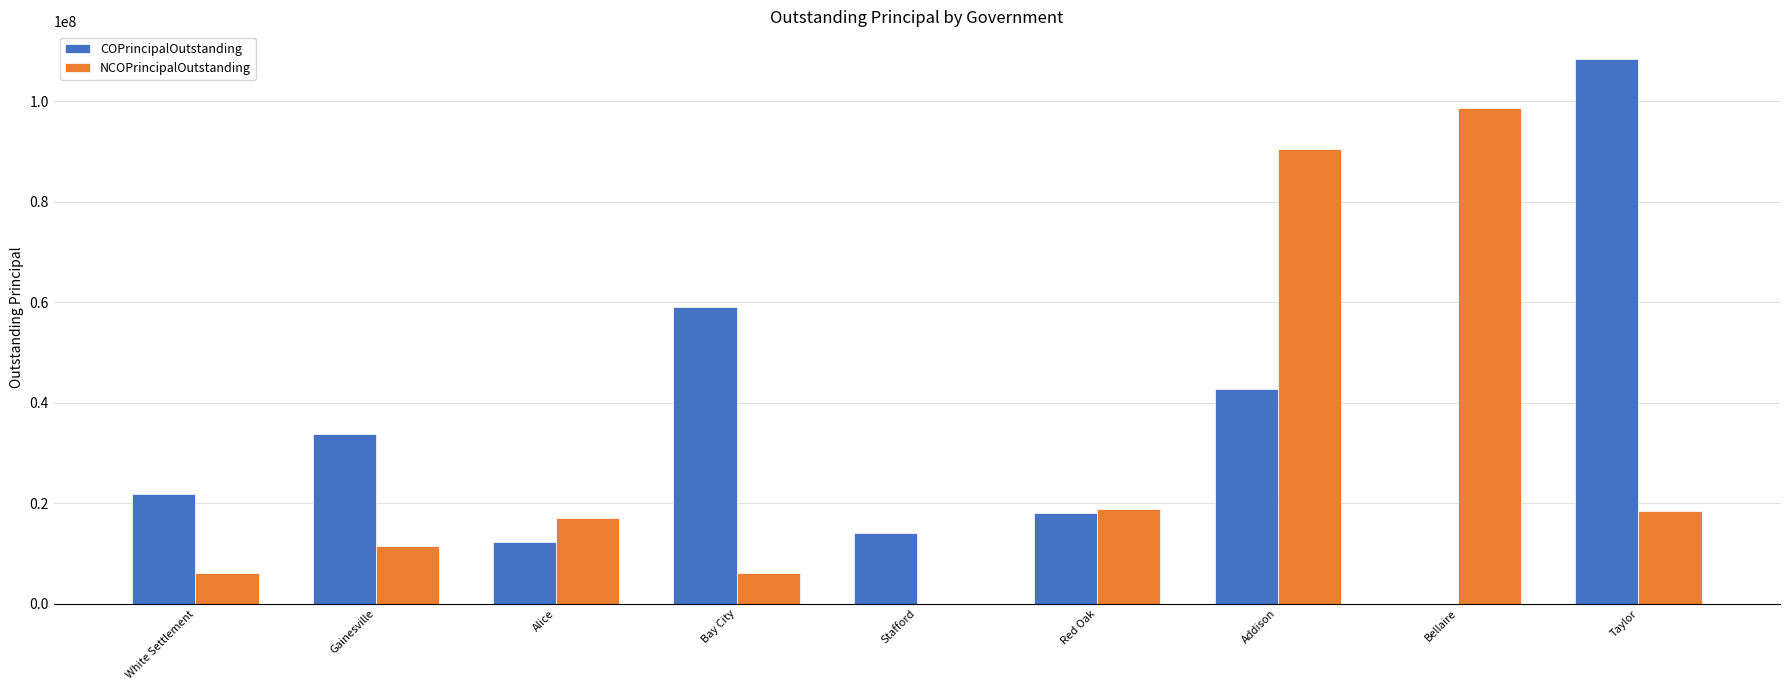

Does the chart contain stacked bars?

No